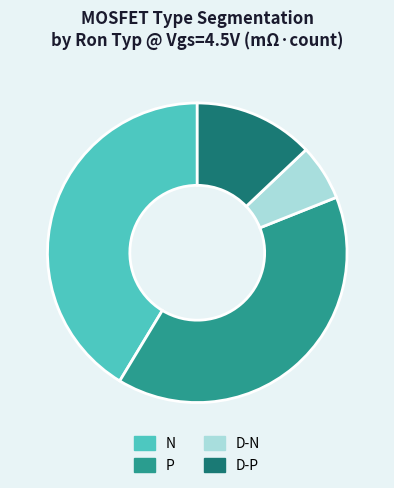

Approximately how many times larger is the value at N compared to D-P?

3.2